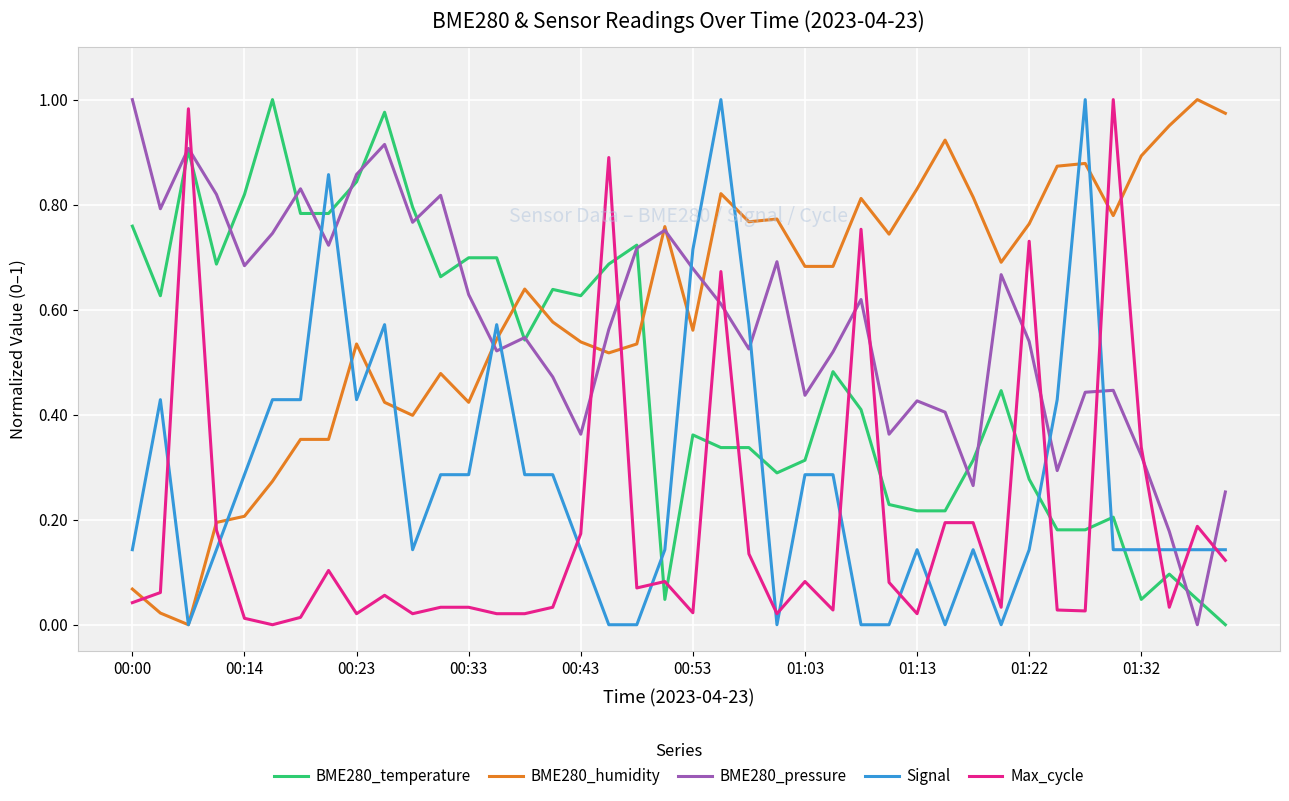

After their last crossing, which series has the higher values: Signal or BME280_pressure?

BME280_pressure